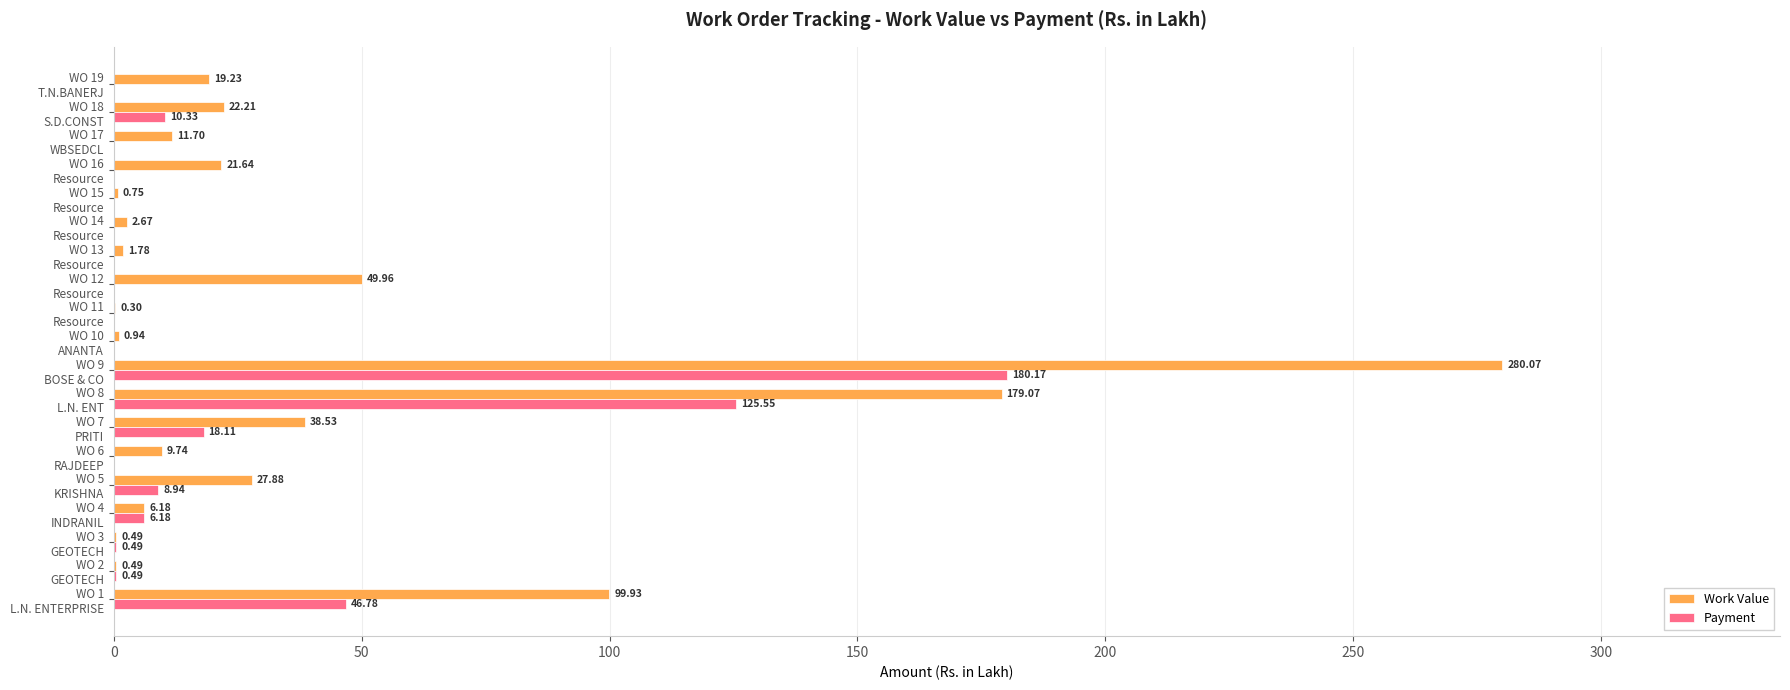

Count the number of data series in this chart.

2